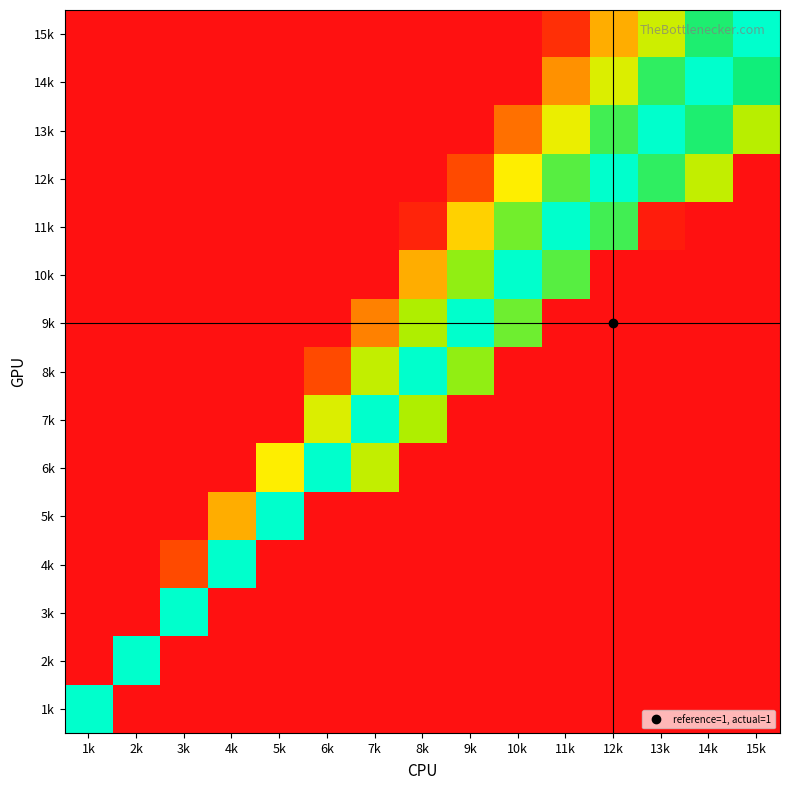

Reading left to right, list all the values displayed in this chart.

15k: 1k=1.0	2k=1.0	3k=1.0	4k=1.0	5k=1.0	6k=1.0	7k=1.0	8k=1.0	9k=1.0	10k=1.0	11k=0.9	12k=0.6	13k=0.4	14k=0.2	15k=0.0
14k: 1k=1.0	2k=1.0	3k=1.0	4k=1.0	5k=1.0	6k=1.0	7k=1.0	8k=1.0	9k=1.0	10k=1.0	11k=0.7	12k=0.4	13k=0.2	14k=0.0	15k=0.2
13k: 1k=1.0	2k=1.0	3k=1.0	4k=1.0	5k=1.0	6k=1.0	7k=1.0	8k=1.0	9k=1.0	10k=0.8	11k=0.5	12k=0.2	13k=0.0	14k=0.2	15k=0.3
12k: 1k=1.0	2k=1.0	3k=1.0	4k=1.0	5k=1.0	6k=1.0	7k=1.0	8k=1.0	9k=0.8	10k=0.5	11k=0.2	12k=0.0	13k=0.2	14k=0.4	15k=1.0
11k: 1k=1.0	2k=1.0	3k=1.0	4k=1.0	5k=1.0	6k=1.0	7k=1.0	8k=0.9	9k=0.6	10k=0.3	11k=0.0	12k=0.2	13k=1.0	14k=1.0	15k=1.0
10k: 1k=1.0	2k=1.0	3k=1.0	4k=1.0	5k=1.0	6k=1.0	7k=1.0	8k=0.6	9k=0.3	10k=0.0	11k=0.2	12k=1.0	13k=1.0	14k=1.0	15k=1.0
9k: 1k=1.0	2k=1.0	3k=1.0	4k=1.0	5k=1.0	6k=1.0	7k=0.7	8k=0.3	9k=0.0	10k=0.2	11k=1.0	12k=1.0	13k=1.0	14k=1.0	15k=1.0
8k: 1k=1.0	2k=1.0	3k=1.0	4k=1.0	5k=1.0	6k=0.8	7k=0.4	8k=0.0	9k=0.3	10k=1.0	11k=1.0	12k=1.0	13k=1.0	14k=1.0	15k=1.0
7k: 1k=1.0	2k=1.0	3k=1.0	4k=1.0	5k=1.0	6k=0.4	7k=0.0	8k=0.3	9k=1.0	10k=1.0	11k=1.0	12k=1.0	13k=1.0	14k=1.0	15k=1.0
6k: 1k=1.0	2k=1.0	3k=1.0	4k=1.0	5k=0.5	6k=0.0	7k=0.4	8k=1.0	9k=1.0	10k=1.0	11k=1.0	12k=1.0	13k=1.0	14k=1.0	15k=1.0
5k: 1k=1.0	2k=1.0	3k=1.0	4k=0.6	5k=0.0	6k=1.0	7k=1.0	8k=1.0	9k=1.0	10k=1.0	11k=1.0	12k=1.0	13k=1.0	14k=1.0	15k=1.0
4k: 1k=1.0	2k=1.0	3k=0.8	4k=0.0	5k=1.0	6k=1.0	7k=1.0	8k=1.0	9k=1.0	10k=1.0	11k=1.0	12k=1.0	13k=1.0	14k=1.0	15k=1.0
3k: 1k=1.0	2k=1.0	3k=0.0	4k=1.0	5k=1.0	6k=1.0	7k=1.0	8k=1.0	9k=1.0	10k=1.0	11k=1.0	12k=1.0	13k=1.0	14k=1.0	15k=1.0
2k: 1k=1.0	2k=0.0	3k=1.0	4k=1.0	5k=1.0	6k=1.0	7k=1.0	8k=1.0	9k=1.0	10k=1.0	11k=1.0	12k=1.0	13k=1.0	14k=1.0	15k=1.0
1k: 1k=0.0	2k=1.0	3k=1.0	4k=1.0	5k=1.0	6k=1.0	7k=1.0	8k=1.0	9k=1.0	10k=1.0	11k=1.0	12k=1.0	13k=1.0	14k=1.0	15k=1.0